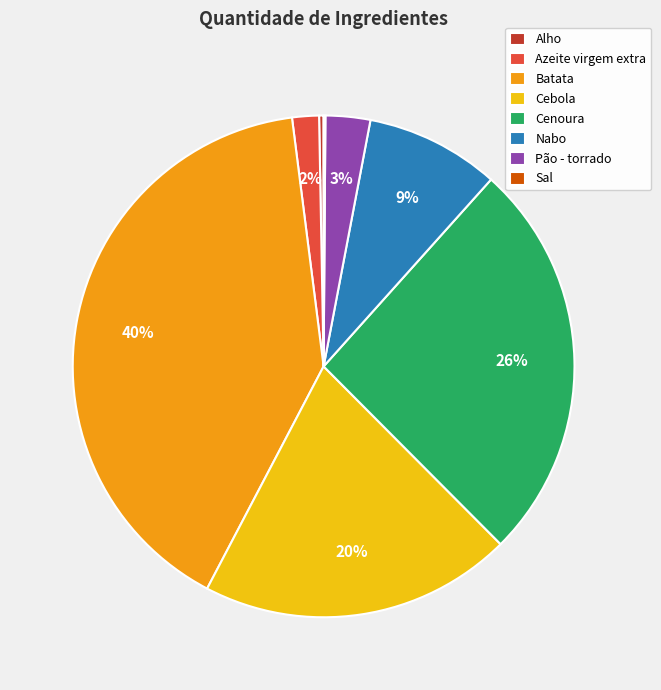

Which category has the biggest portion of the pie?

Batata